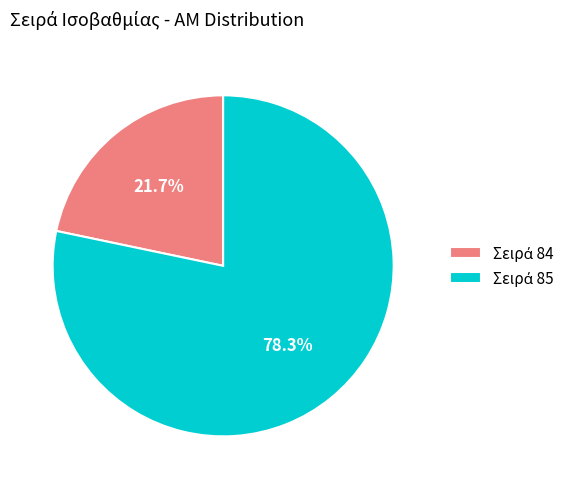

Which slice is the smallest?

84